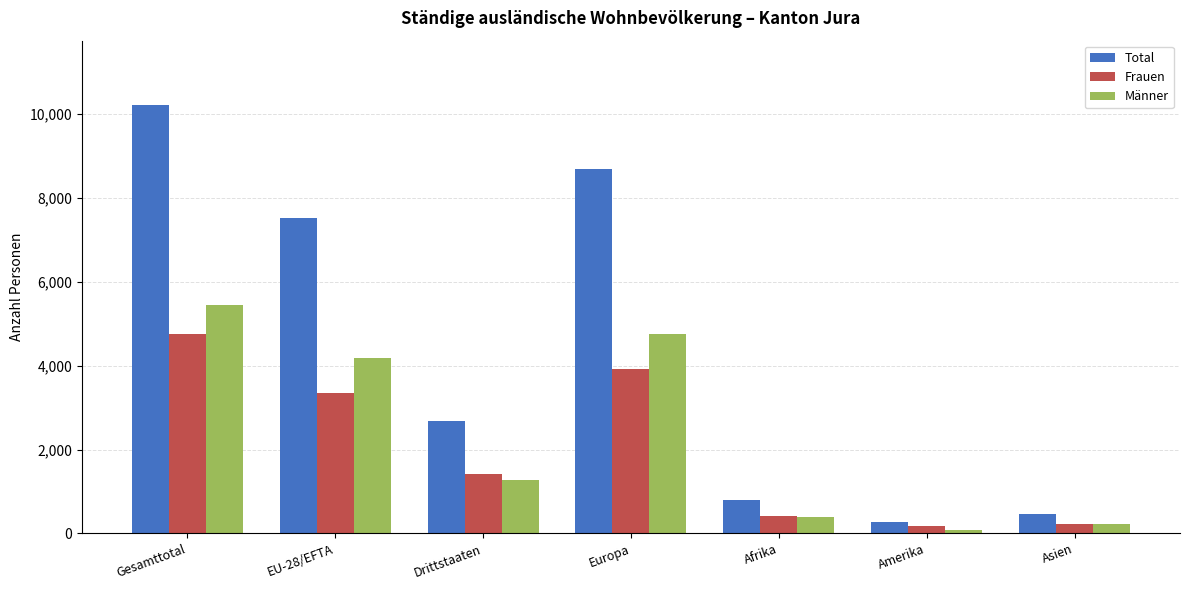

What is the approximate value of Frauen at EU-28/EFTA, to the nearest 50?

3350